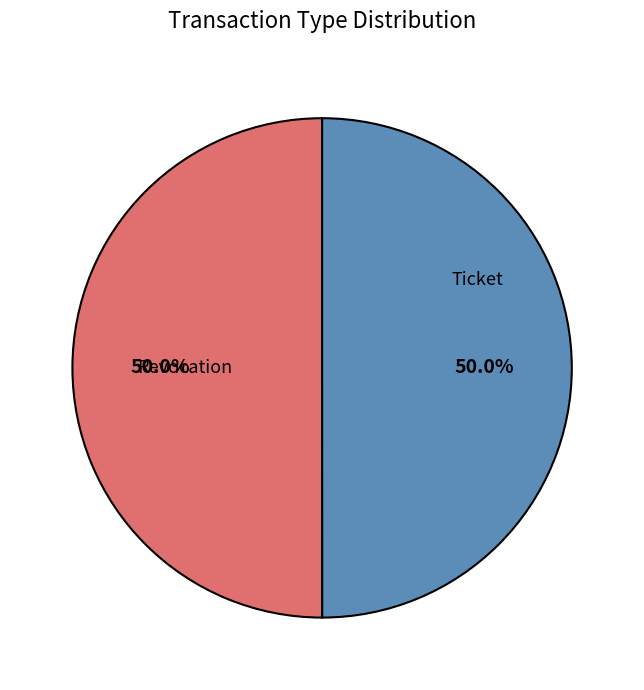

Approximately how many times larger is the value at Ticket compared to Revocation?

1.0